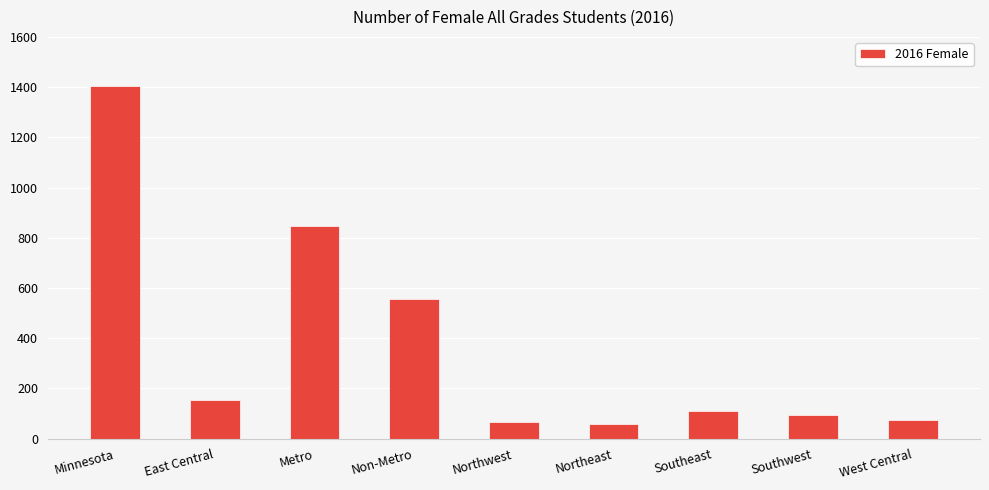

Which category has the highest value across all series?

Minnesota